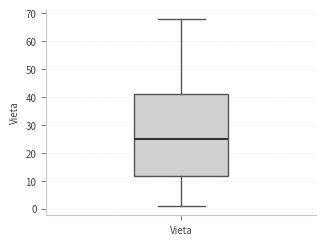

Read this box plot against the y-axis: the position of the median line, the range covered by the box, and the ends of both whiskers. The values are not printed on the chart, so give them approximately, as read against the axis.

median 25, box 12 to 41, whiskers 1 to 68